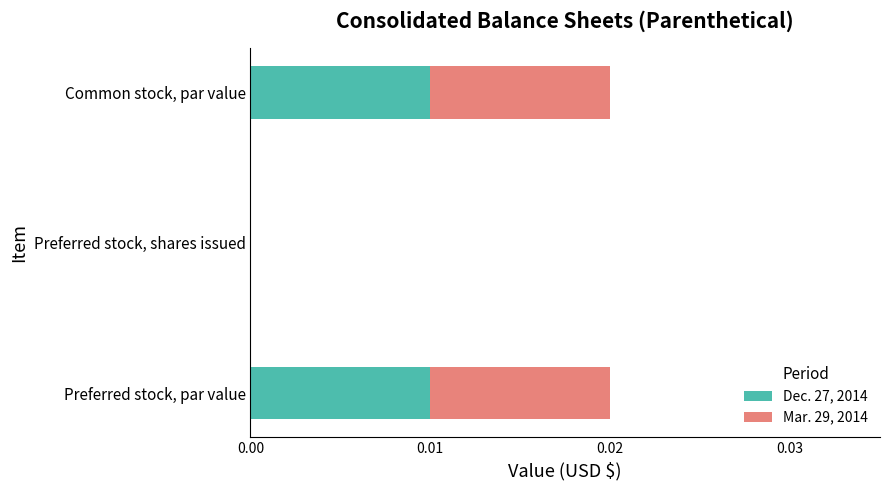

True or false: Dec. 27, 2014 has a value of 0.0 at Preferred stock, shares issued.

True